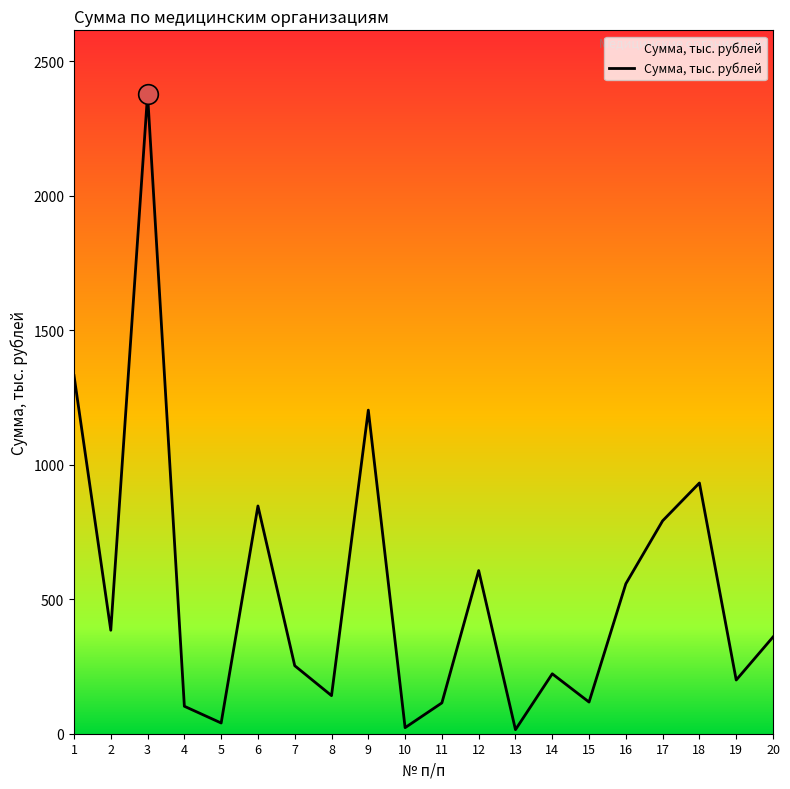

What is the change in value from 5 to 18?

+892.0